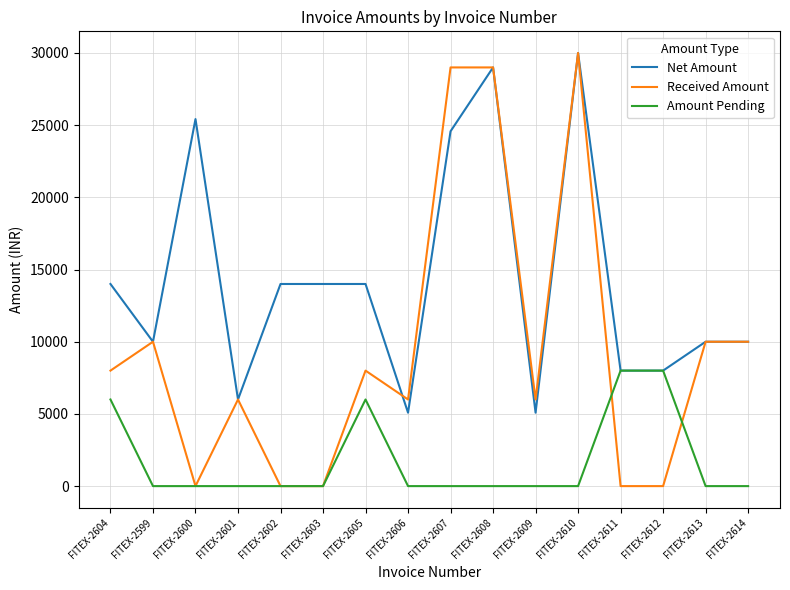

The Received Amount series shows -12093.3 at FITEX-2603. True or false?

False